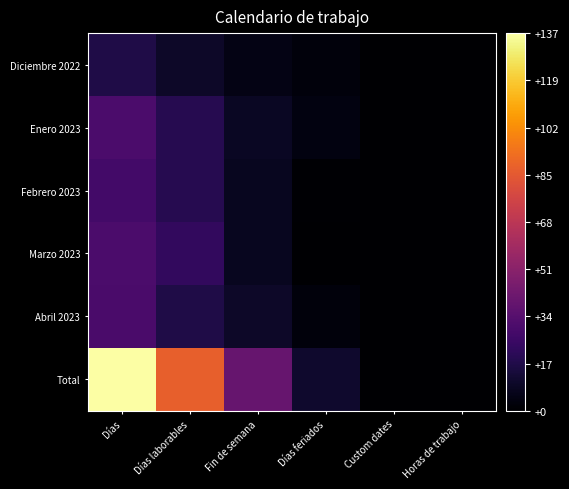

Reading right to left, extract all data points from this chart.

Diciembre 2022: Horas de trabajo=0	Custom dates=0	Días feriados=3	Fin de semana=5	Días laborables=10	Días=17
Enero 2023: Horas de trabajo=0	Custom dates=0	Días feriados=4	Fin de semana=9	Días laborables=19	Días=31
Febrero 2023: Horas de trabajo=0	Custom dates=0	Días feriados=1	Fin de semana=8	Días laborables=19	Días=28
Marzo 2023: Horas de trabajo=0	Custom dates=0	Días feriados=0	Fin de semana=8	Días laborables=23	Días=31
Abril 2023: Horas de trabajo=0	Custom dates=0	Días feriados=3	Fin de semana=10	Días laborables=17	Días=30
Total: Horas de trabajo=0	Custom dates=0	Días feriados=11	Fin de semana=40	Días laborables=88	Días=137